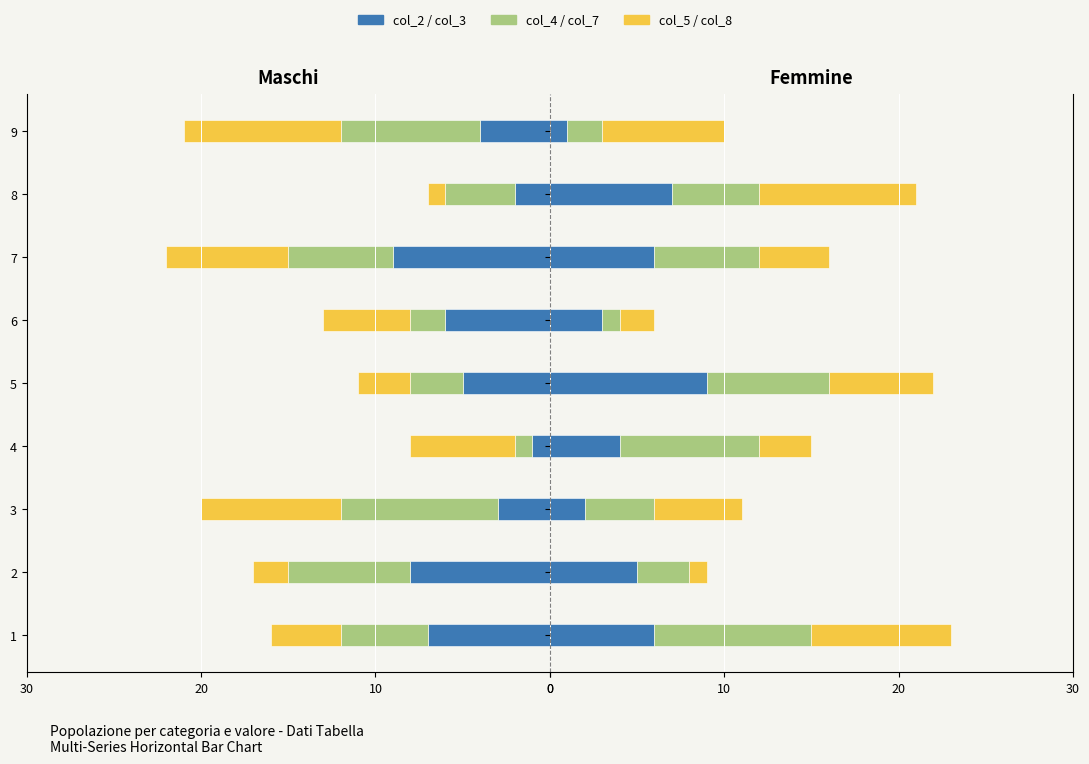

At how many categories does at least one series exceed -4?

9